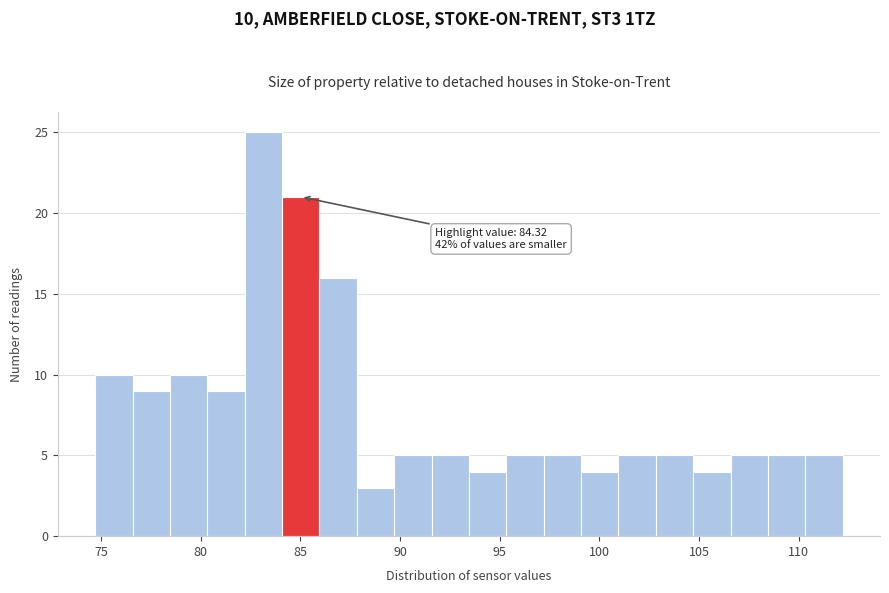

Around what value on the x-axis is the tallest bar? Give the approximate position of its centre, as read against the axis.

83.0